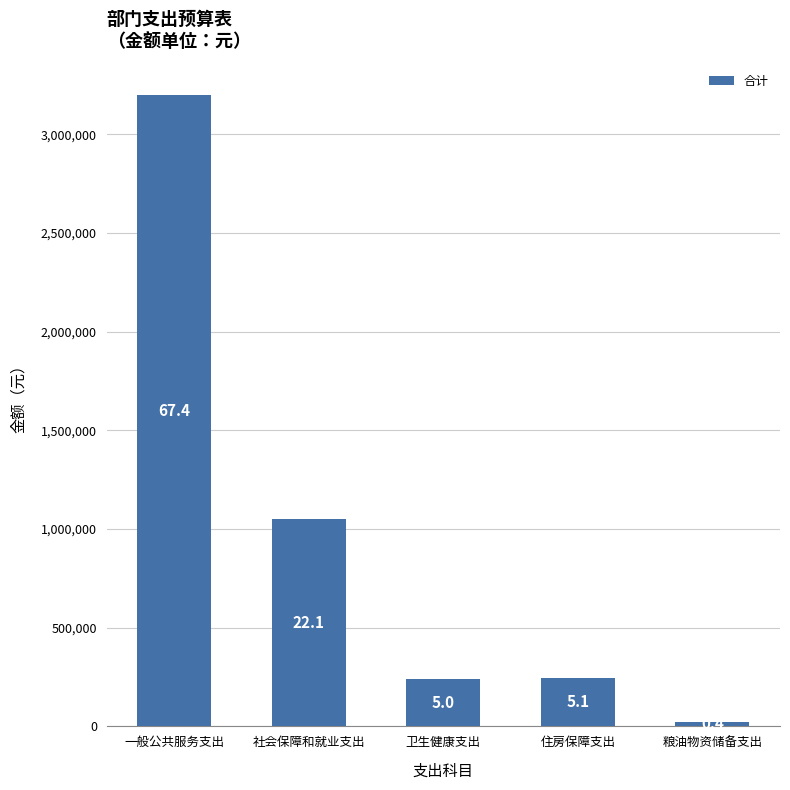

At which category does the chart reach its peak across all series?

一般公共服务支出